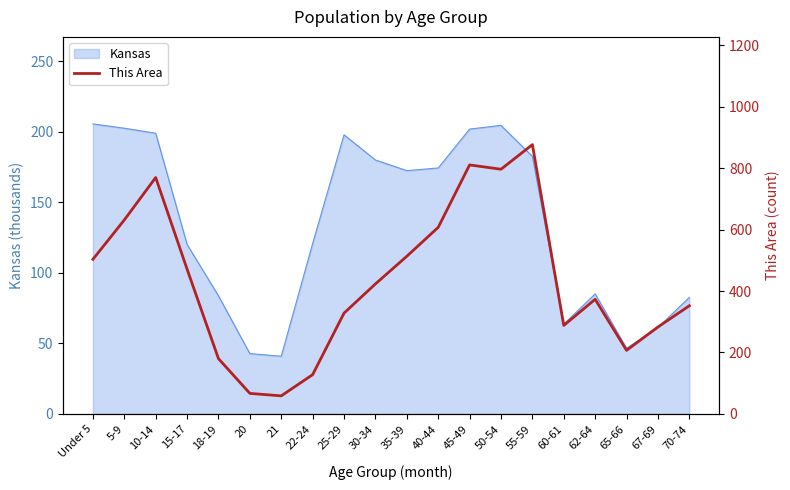

True or false: the data shows 288 at 60-61.

True